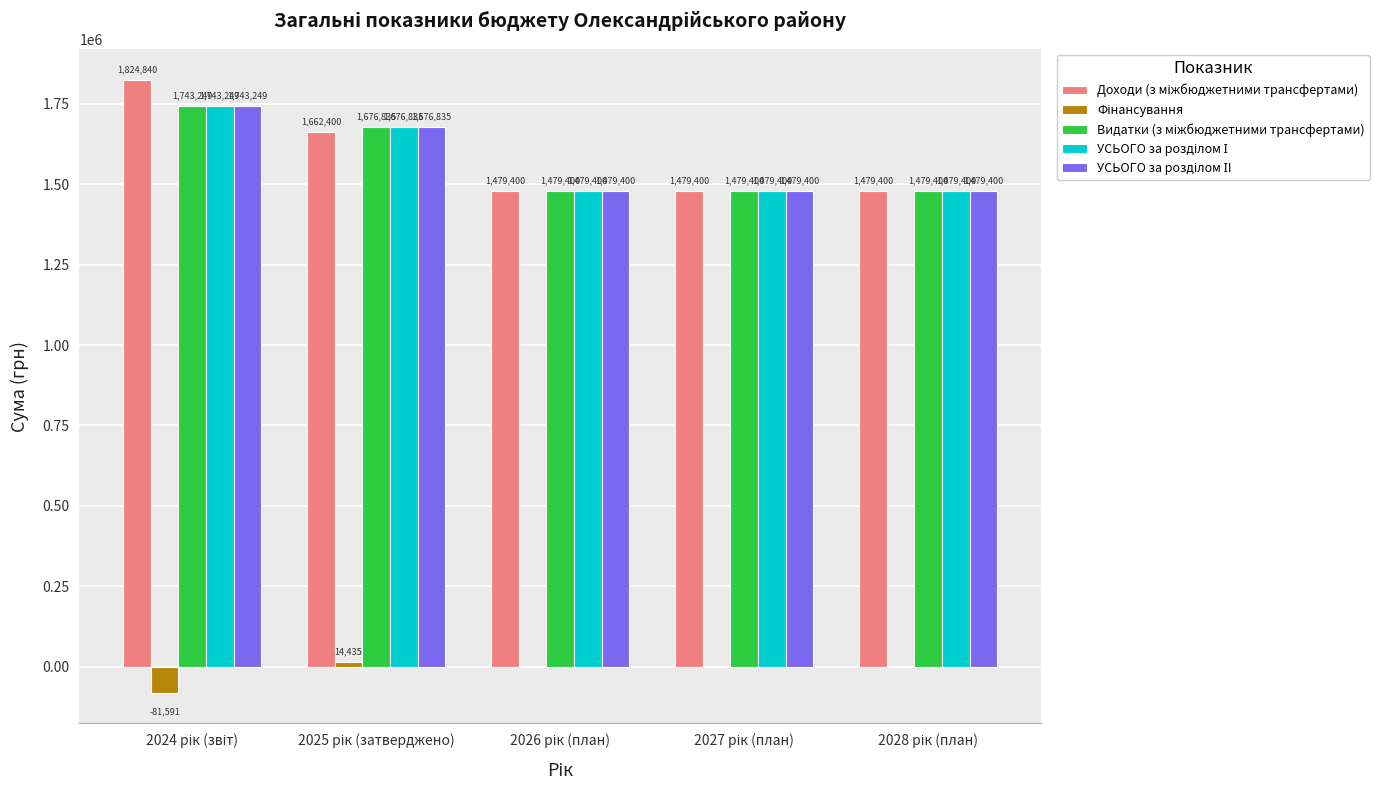

What is the greatest value displayed?

1824840